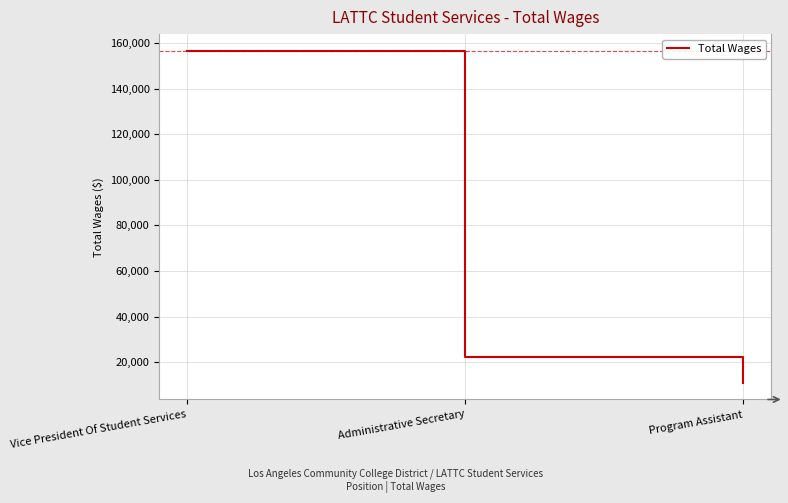

Which category has the highest value across all series?

Vice President Of Student Services